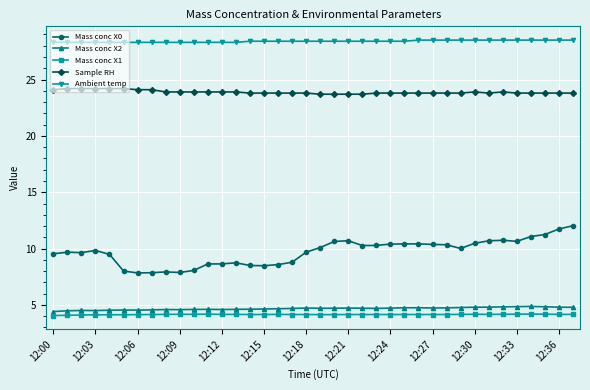

Which series has the largest range (max minus min)?

Mass conc X0